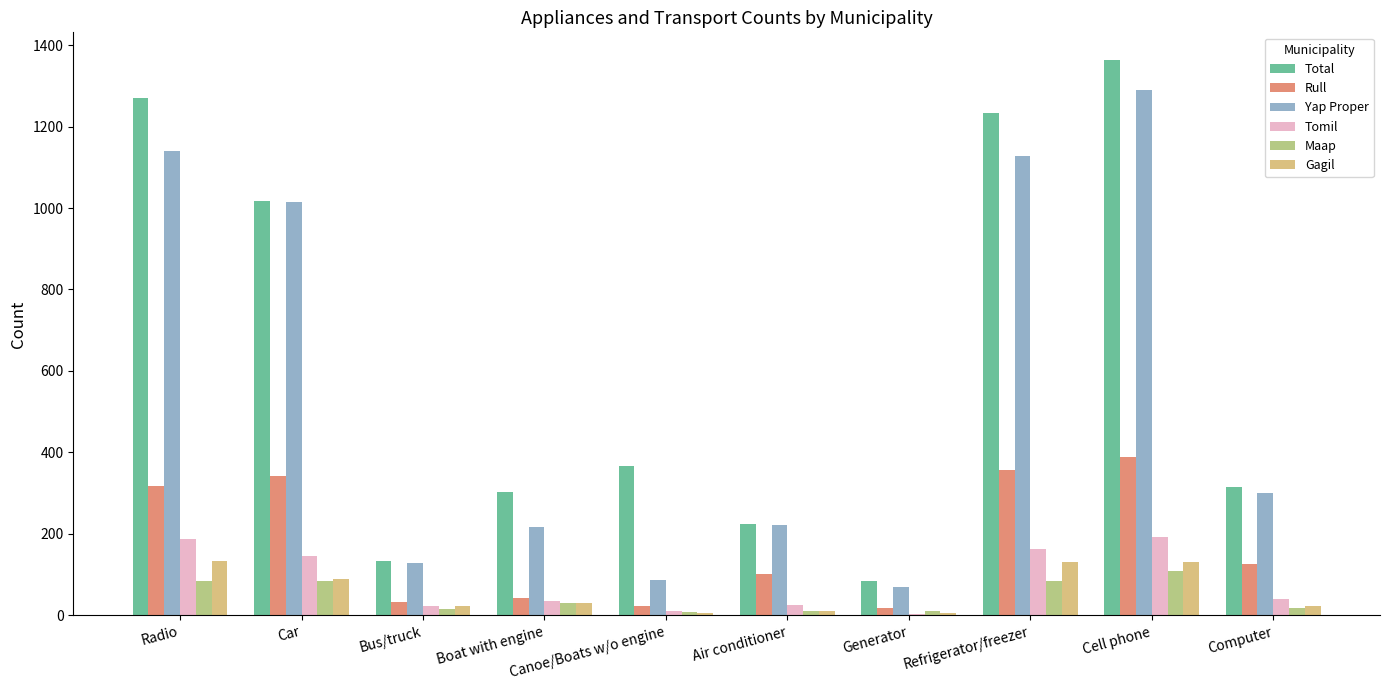

Is the value of Rull at Canoe/Boats w/o engine greater than the value of Gagil at Refrigerator/freezer?

No